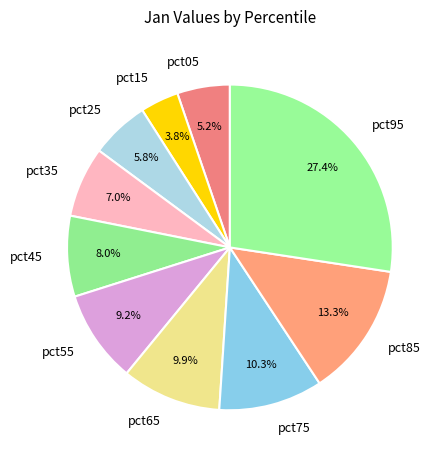

The pct55 slice represents 1% of the pie. True or false?

False